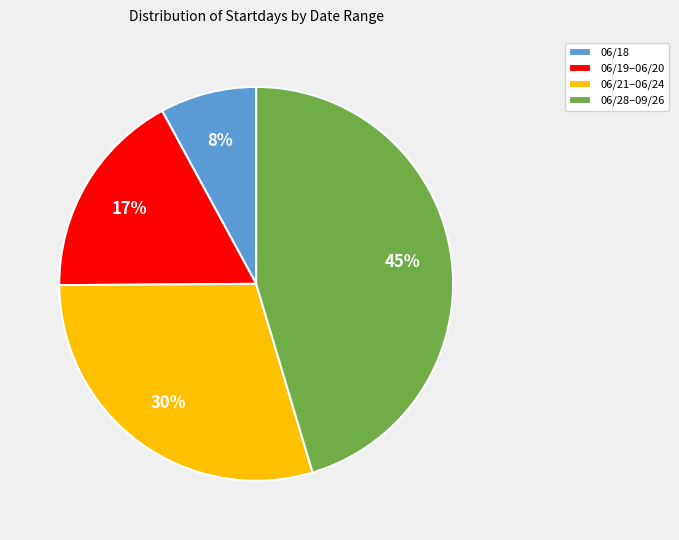

Is it true that 06/21–06/24 is 36% of the pie?

False